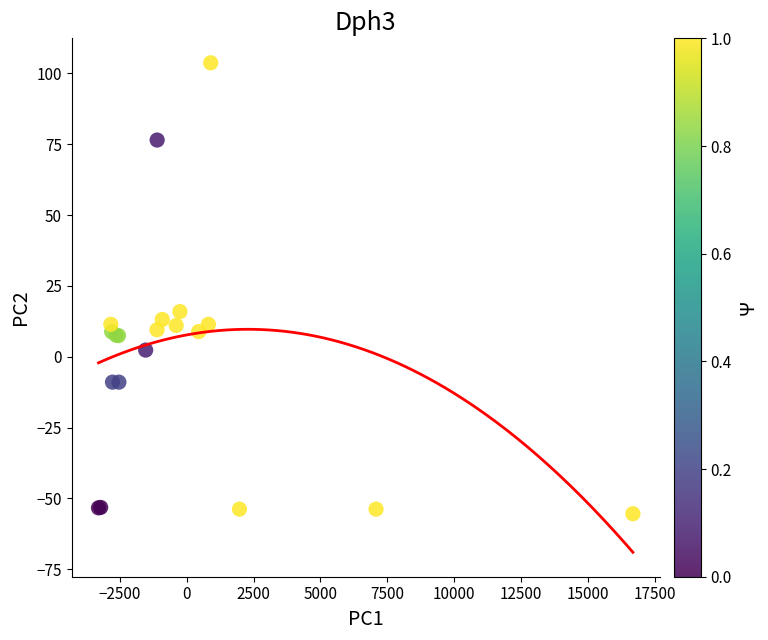

What Y value in the scatter plot is closest to 24?

15.9